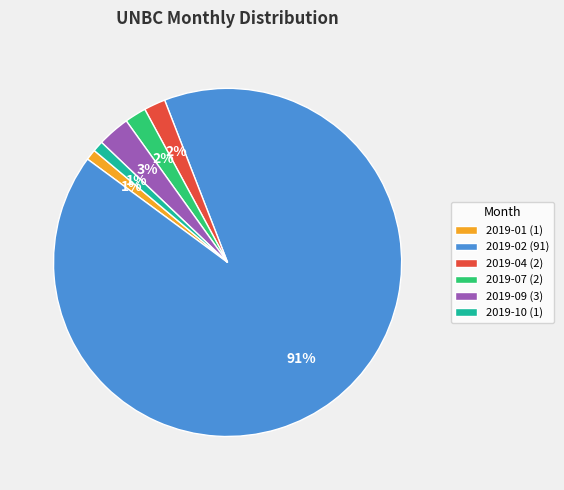

Which has a higher value, 2019-02 or 2019-04?

2019-02